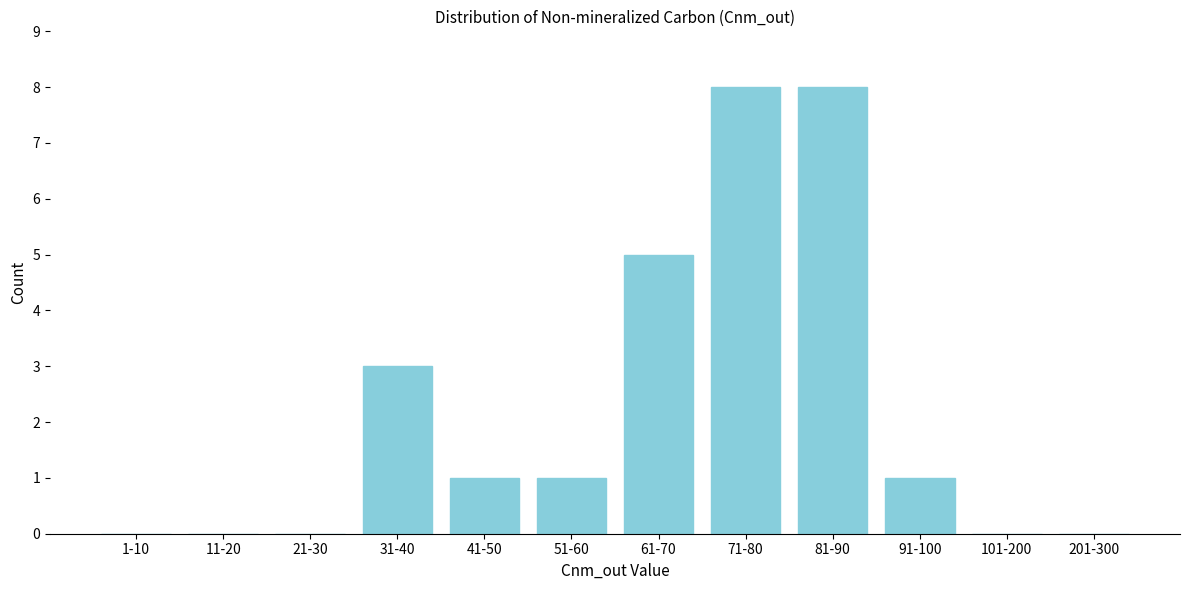

Reading left to right, what are all the values shown in this chart?

1-10=0	11-20=0	21-30=0	31-40=3	41-50=1	51-60=1	61-70=5	71-80=8	81-90=8	91-100=1	101-200=0	201-300=0